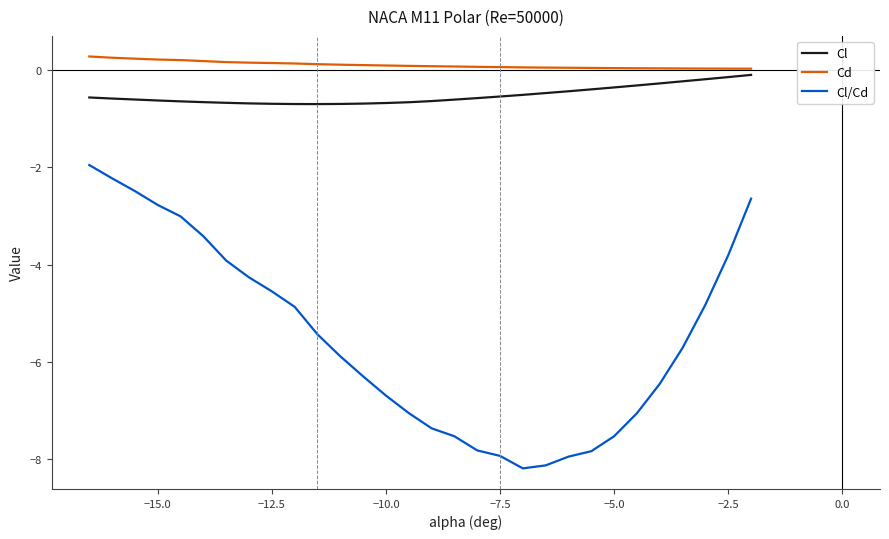

What is the highest value of the Cl/Cd series?

-1.9